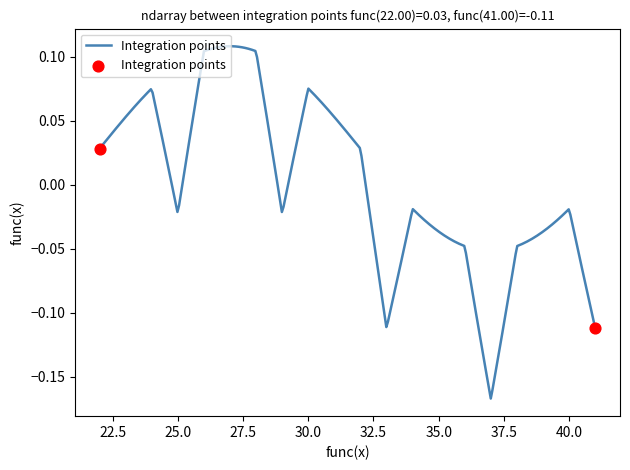

What is the difference between the maximum and minimum values?

0.3